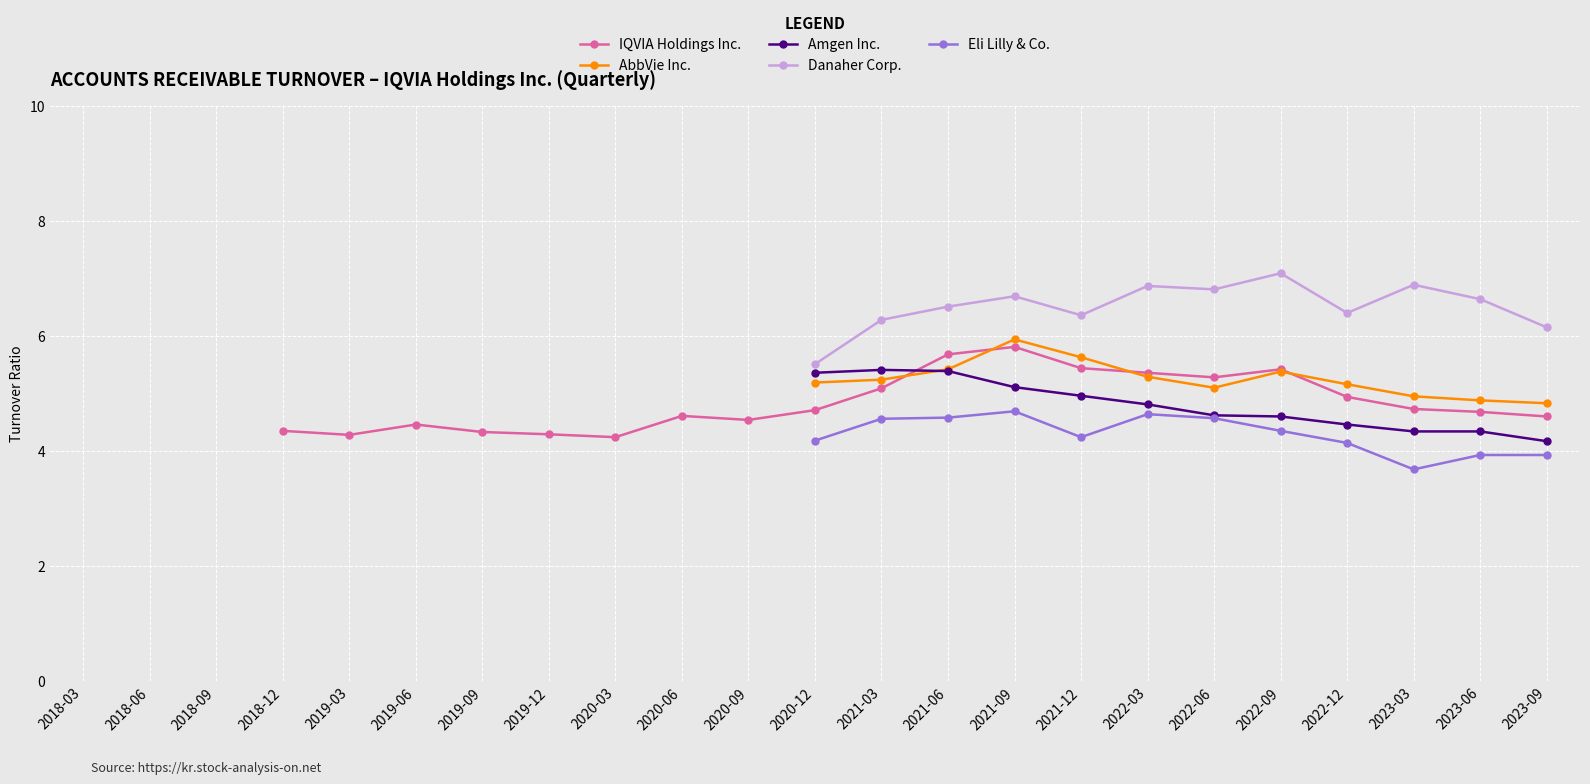

What is the label of the 5th point from the left?

2019-03